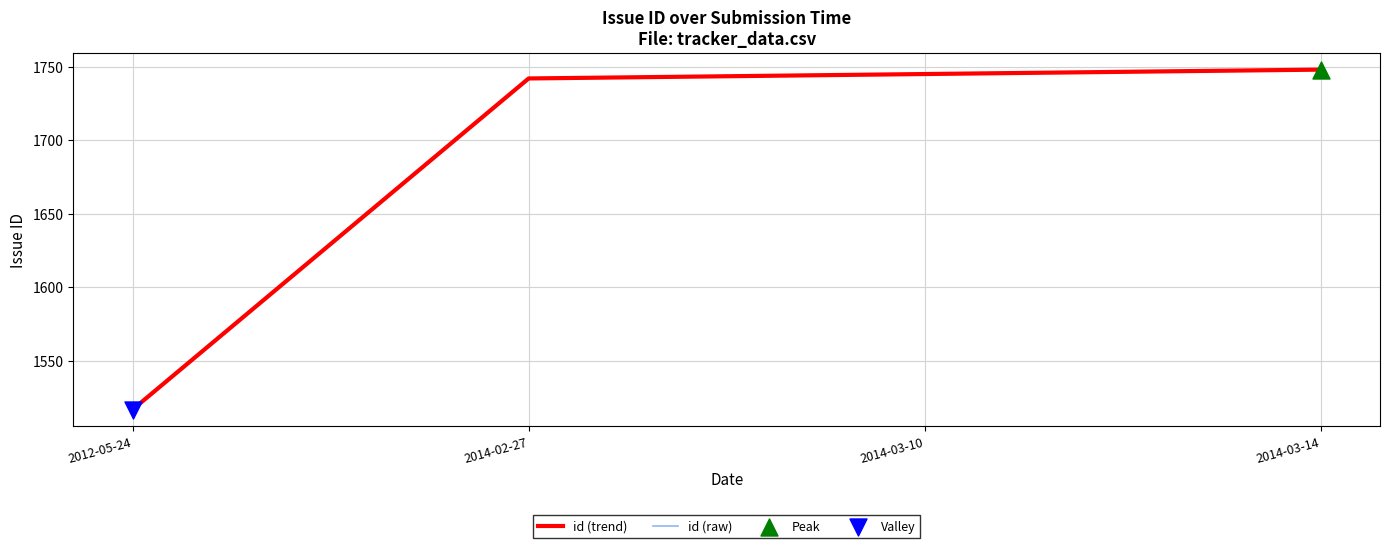

At which category is the sum across all series the highest?

2014-03-14